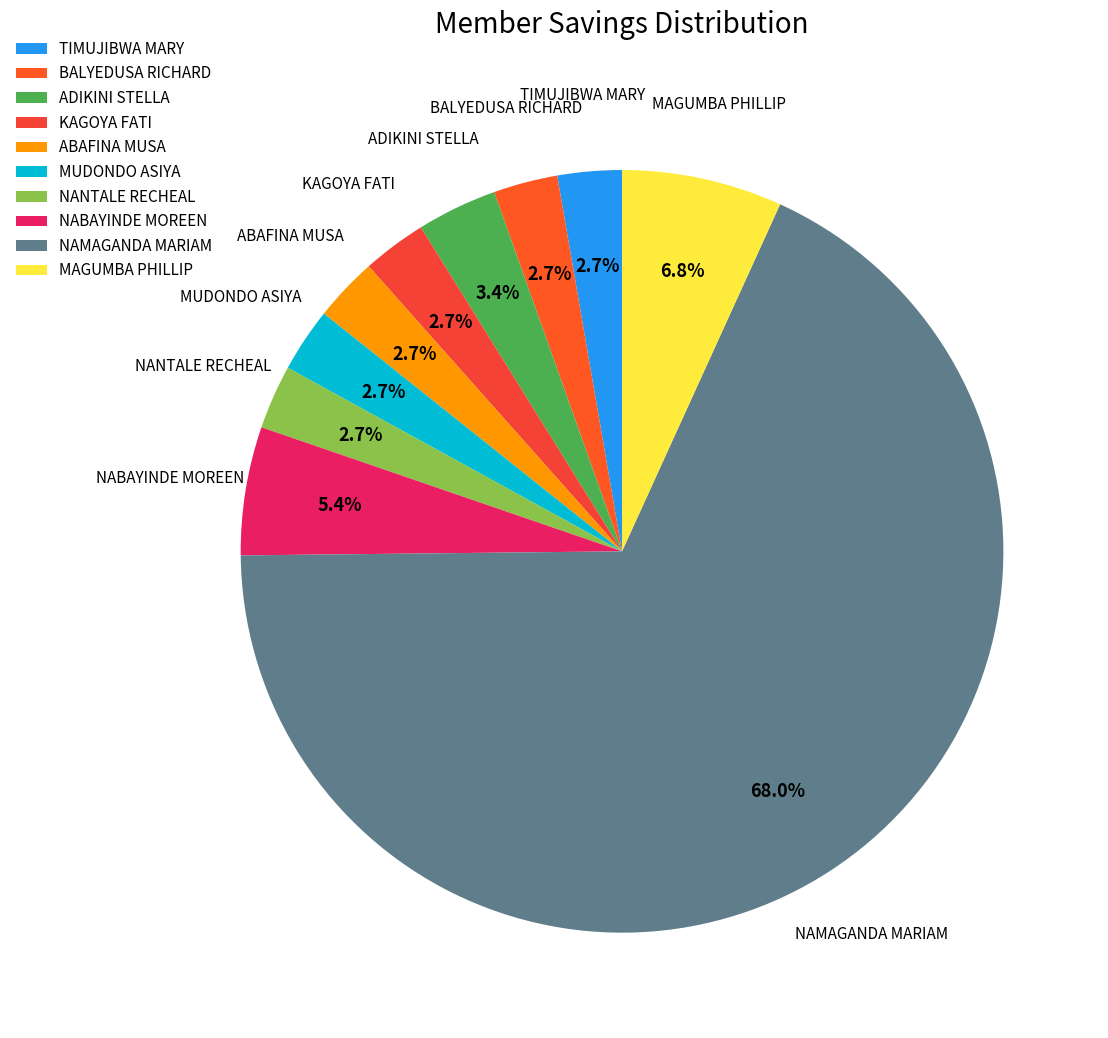

To the nearest percent, what is the average slice percentage?

10%